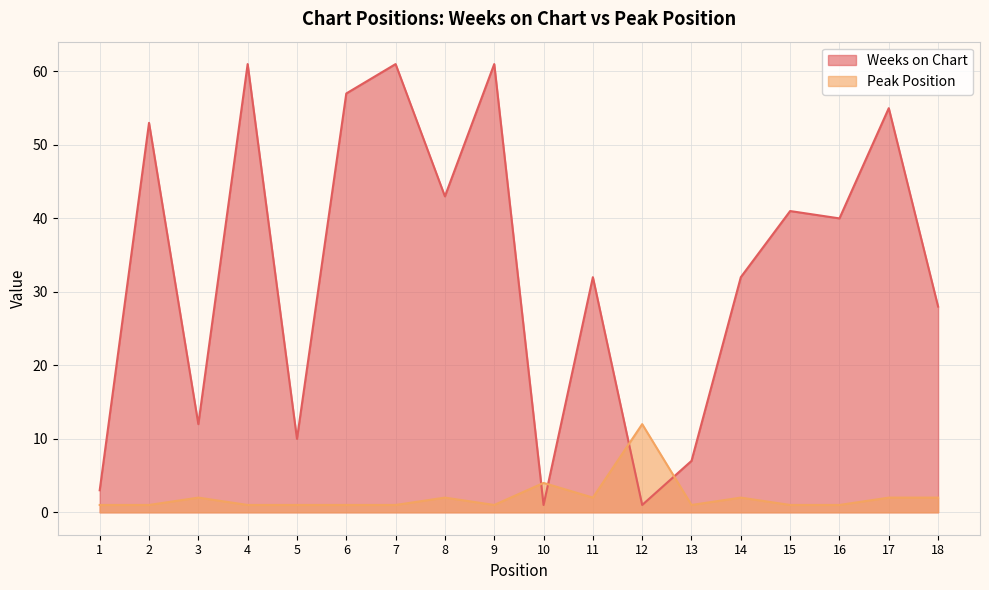

What is the average value of the Peak Position series?

2